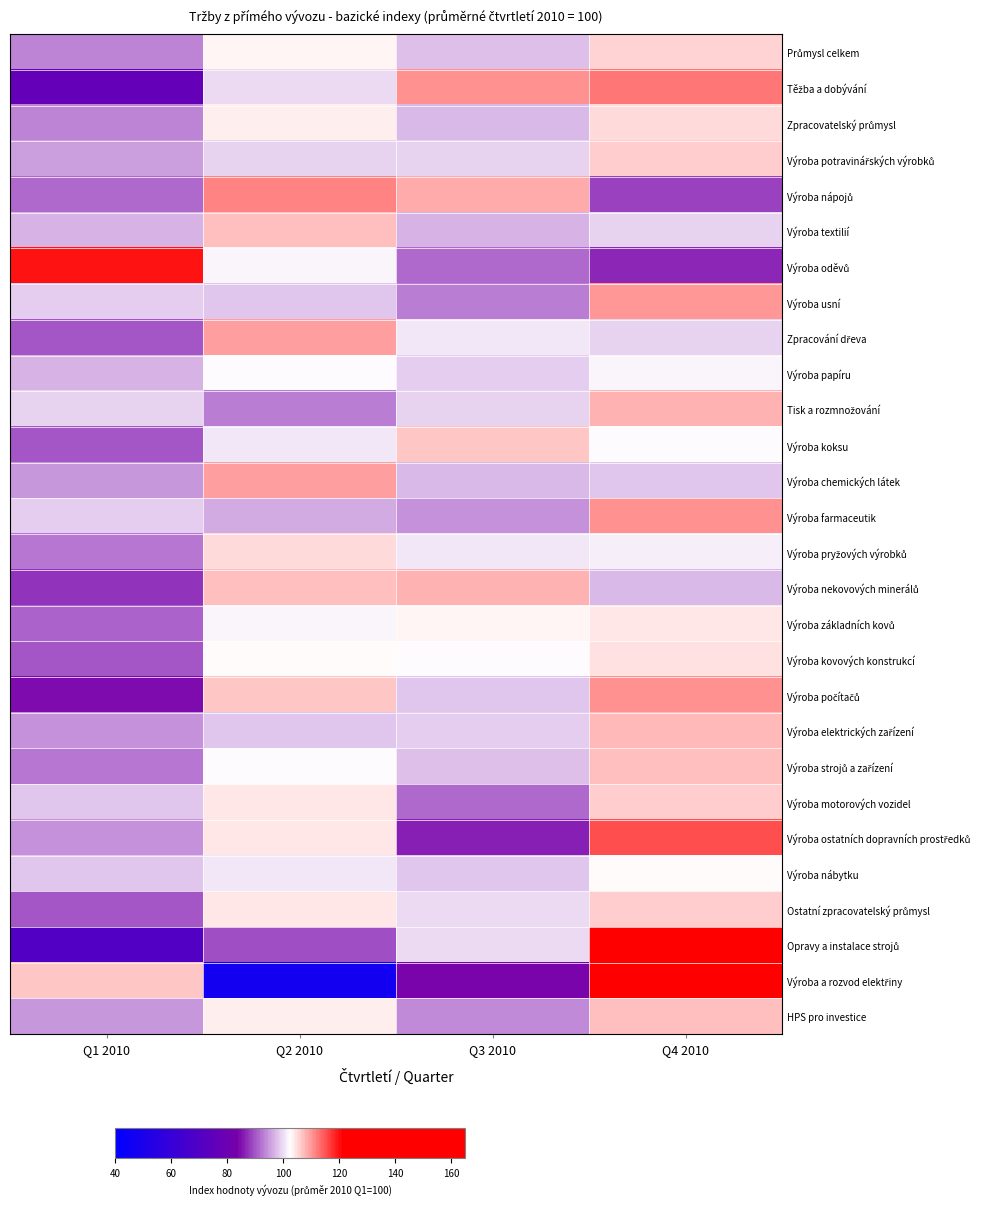

At how many categories does at least one series exceed 159?

1